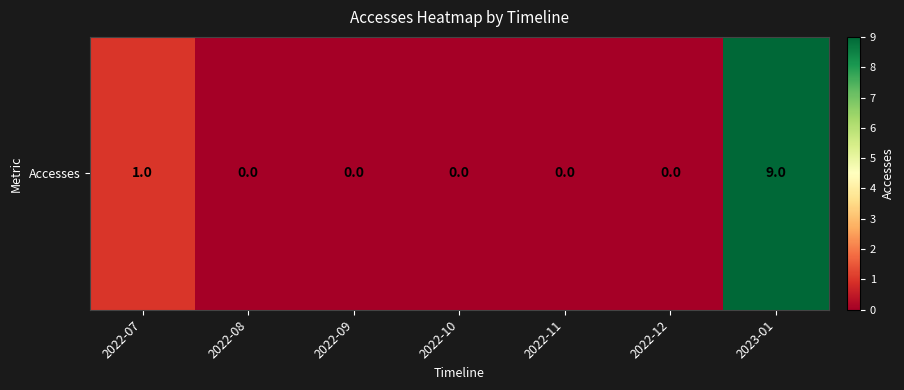

Reading right to left, transcribe all the data shown in this chart.

2023-01=9	2022-12=0	2022-11=0	2022-10=0	2022-09=0	2022-08=0	2022-07=1